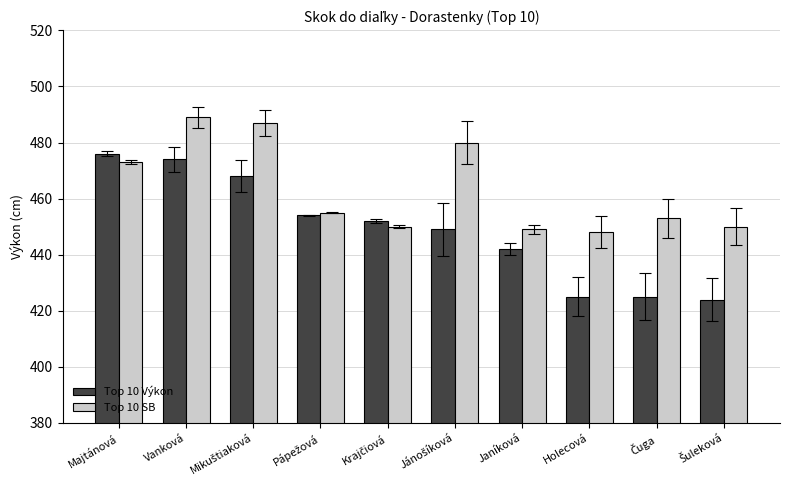

Which series has the widest spread of values?

Top 10 Výkon